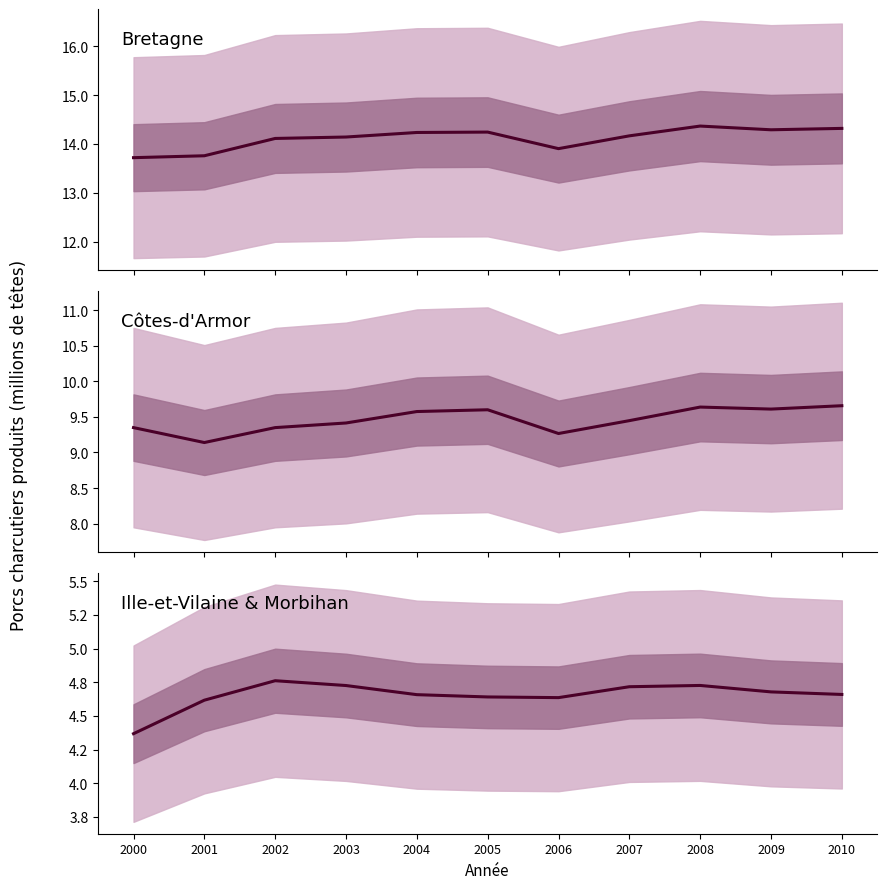

True or false: Porcs charcutiers (Côtes-d'Armor) and Porcs charcutiers (Ille-et-Vilaine & Morbihan) intersect in this chart.

False